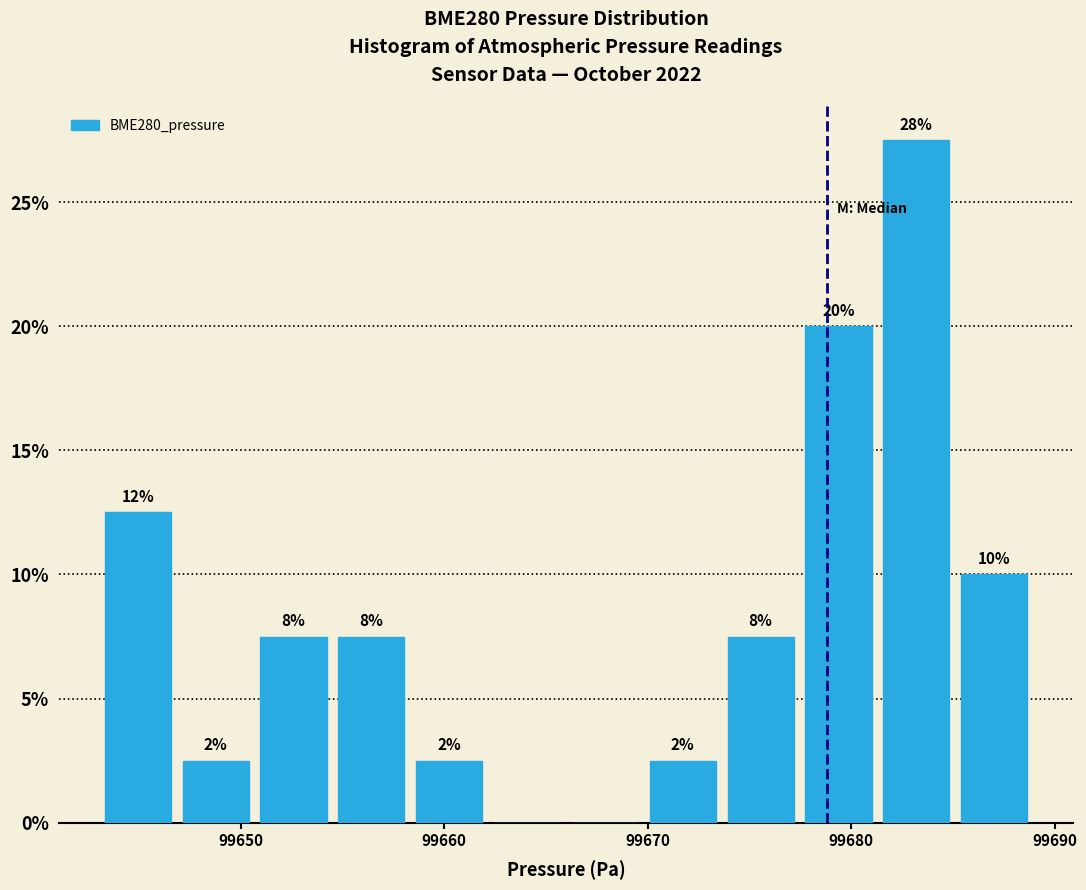

Around what value on the x-axis is the tallest bar? Give the approximate position of its centre, as read against the axis.

99683